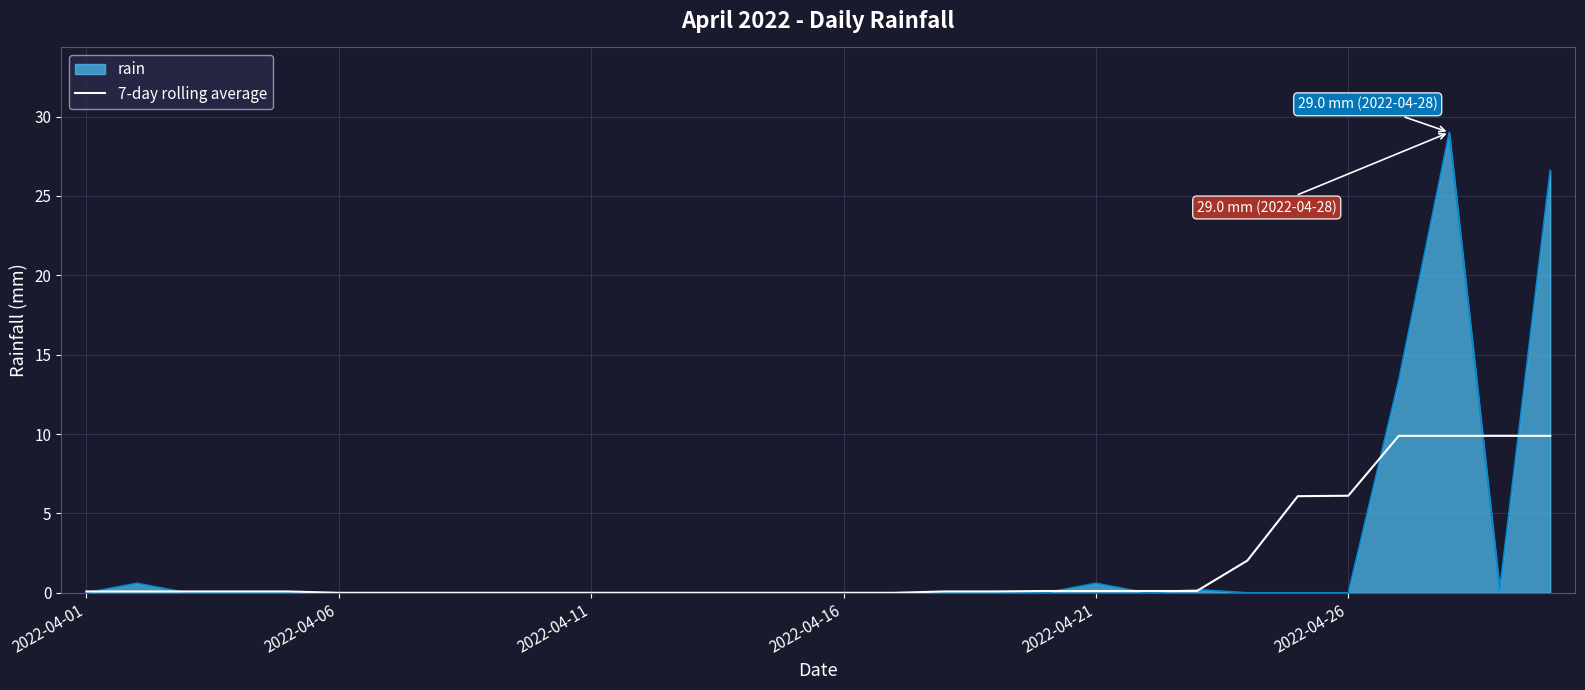

Which series has the largest range (max minus min)?

rain